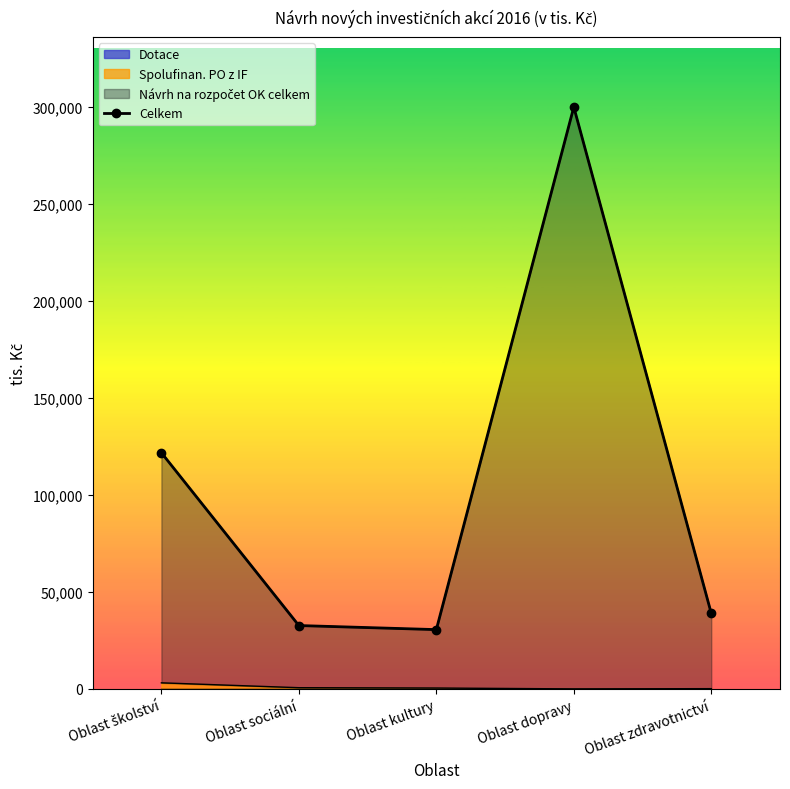

What is the smallest value displayed?

30560